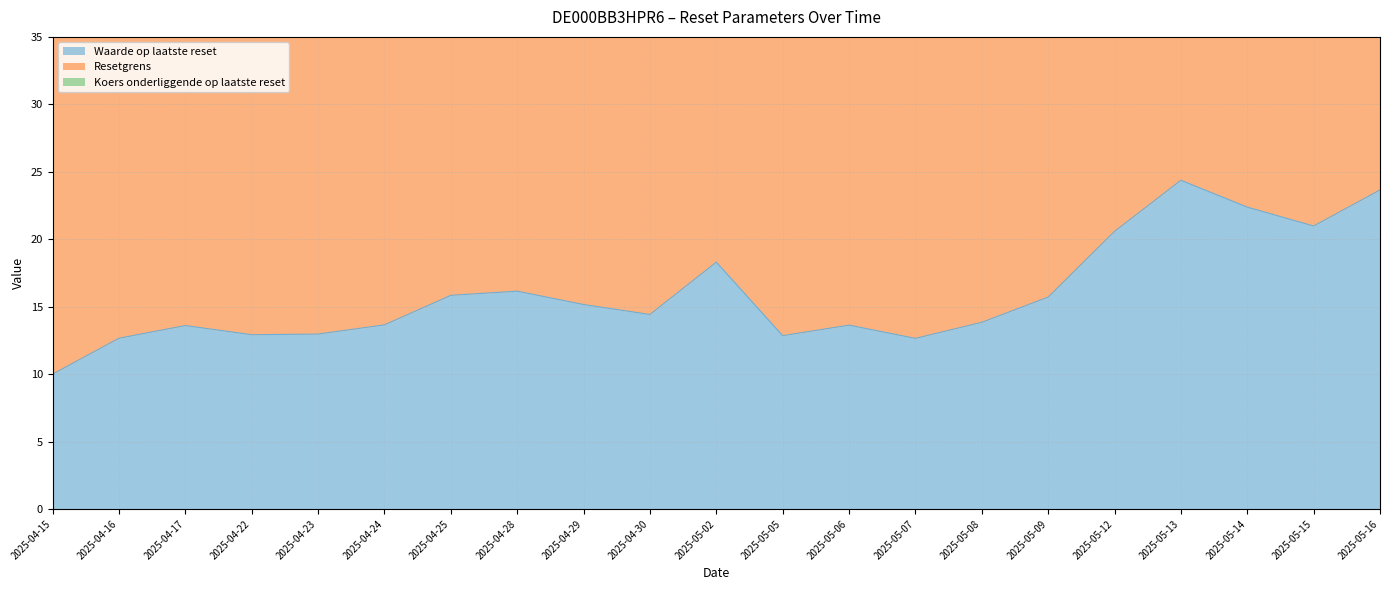

Reading left to right, list all the values displayed in this chart.

Waarde op laatste reset: 10.0	12.7	13.6	12.9	13.0	13.7	15.8	16.1	15.2	14.4	18.3	12.8	13.6	12.7	13.8	15.7	20.6	24.4	22.4	21.0	23.6
Koers onderliggende op laatste reset: 64.5	68.2	69.4	68.6	68.6	69.5	72.3	72.7	71.5	70.6	75.5	68.9	70.0	68.7	70.3	72.7	78.7	83.2	80.9	78.4	81.8